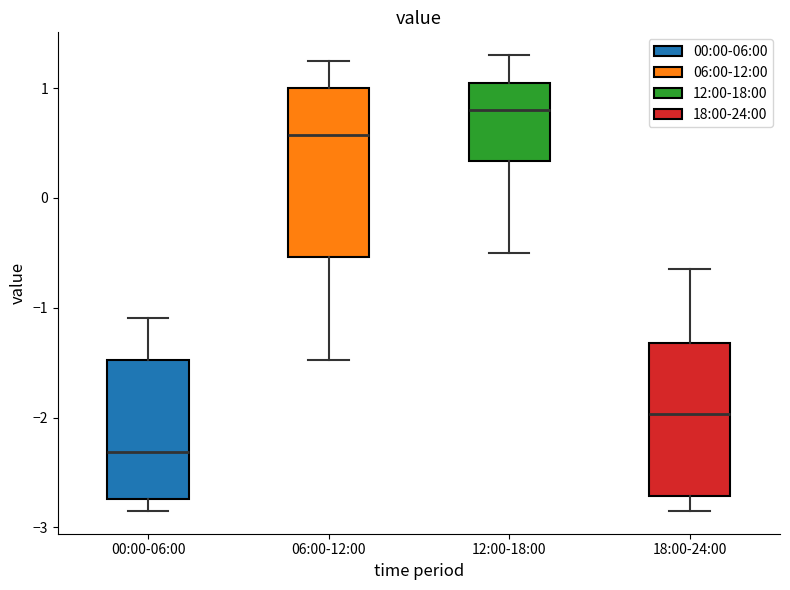

Comparing the boxes themselves (not the whiskers), which one is the tallest?

06:00-12:00